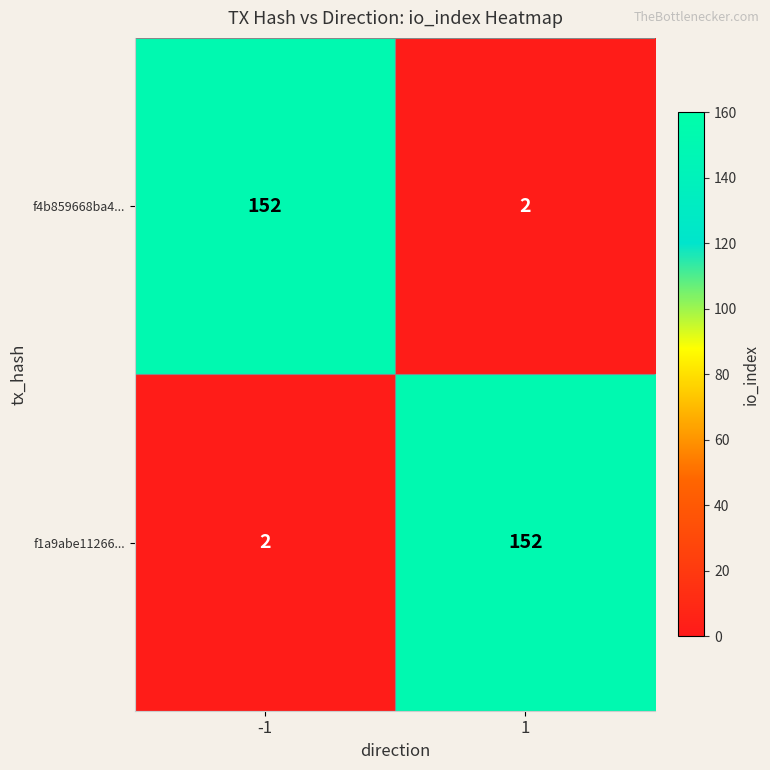

What is the maximum value for f1a9abe11266...?

152